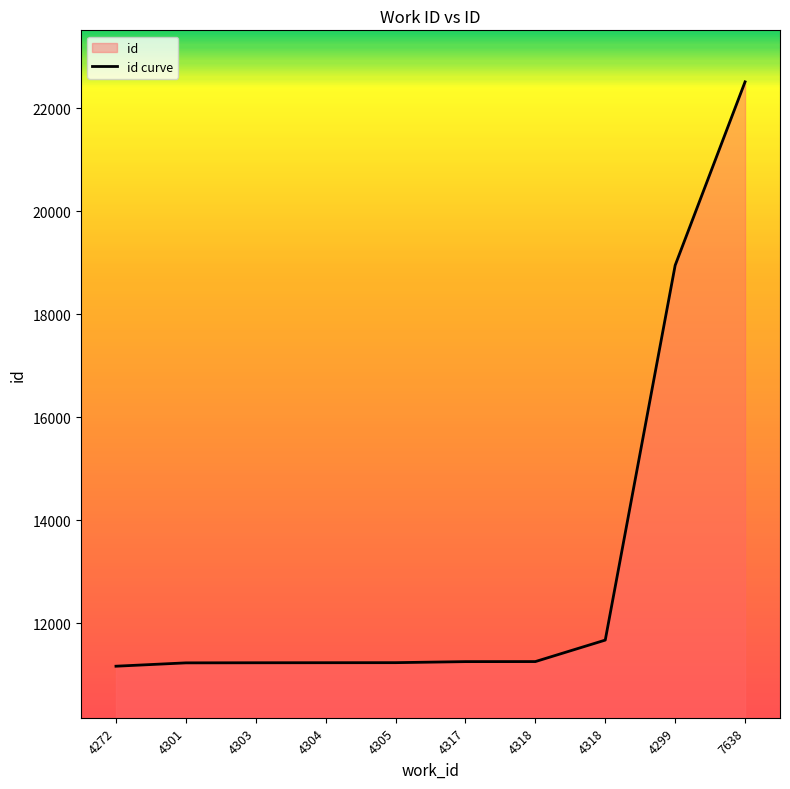

The value at 4305 is 5214. True or false?

False